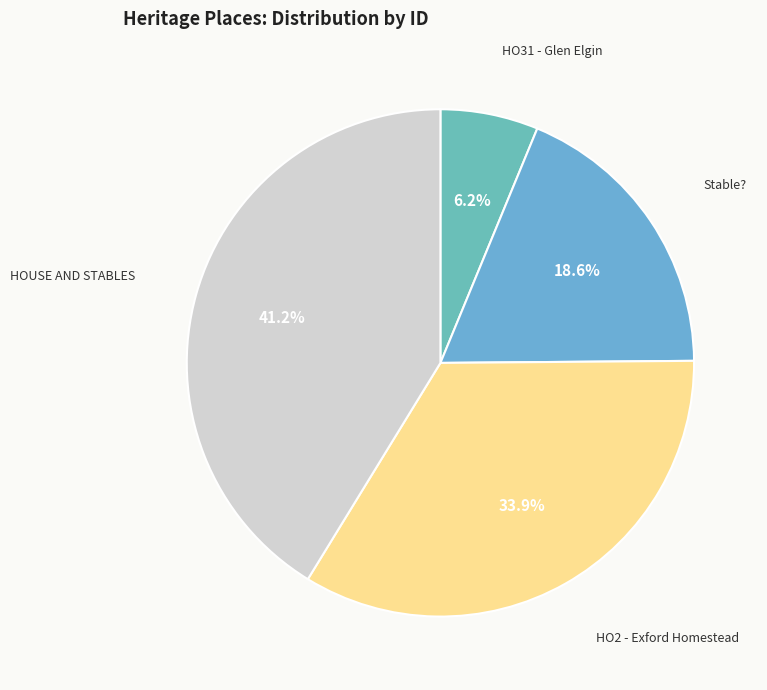

Does Stable? represent more than half of the total?

No